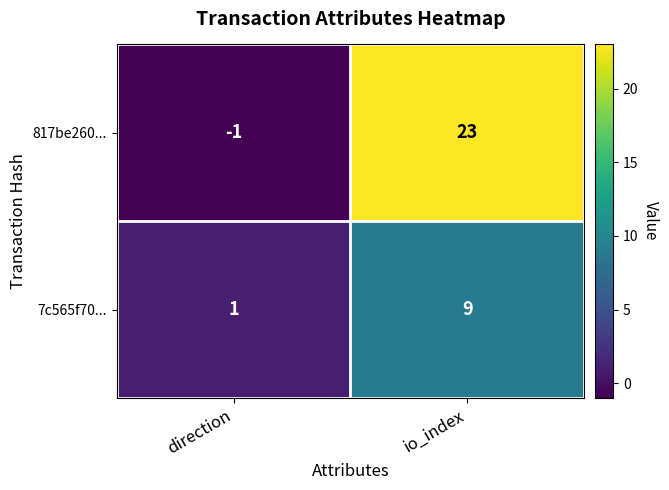

What is the greatest value displayed?

23